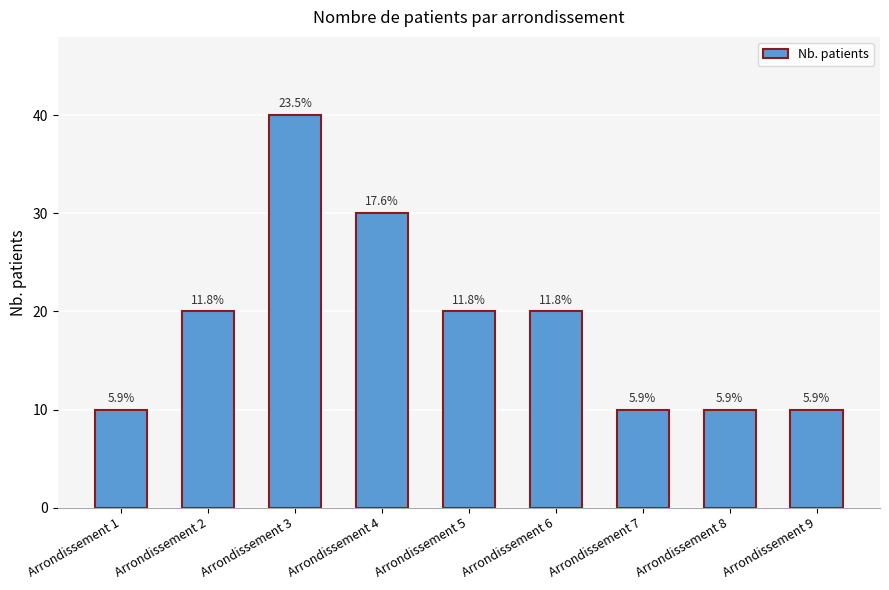

What is the maximum value shown in the chart?

40